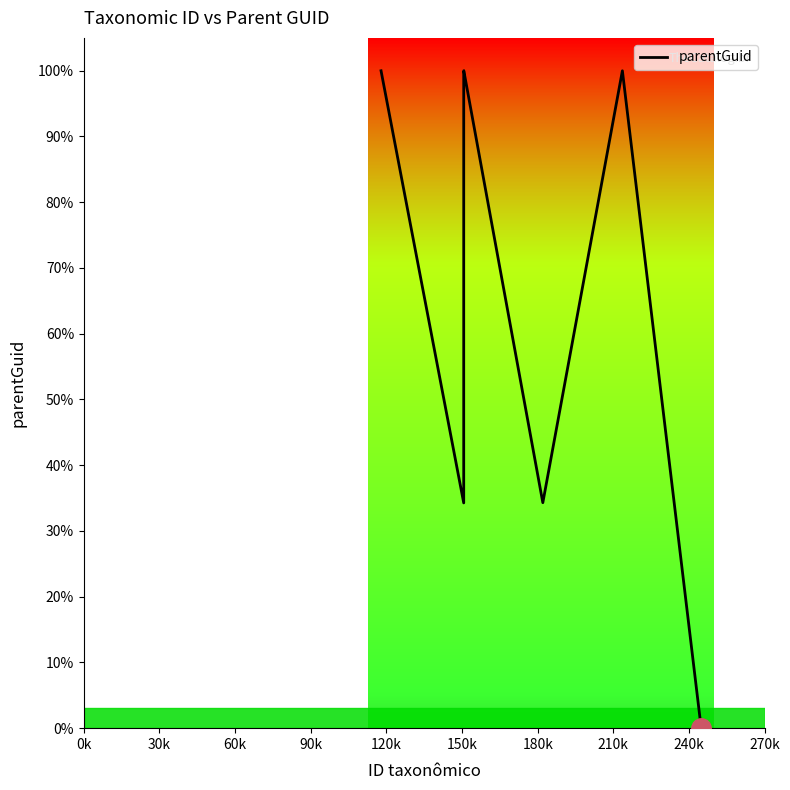

True or false: there are more than 1 points higher than both neighbors.

True